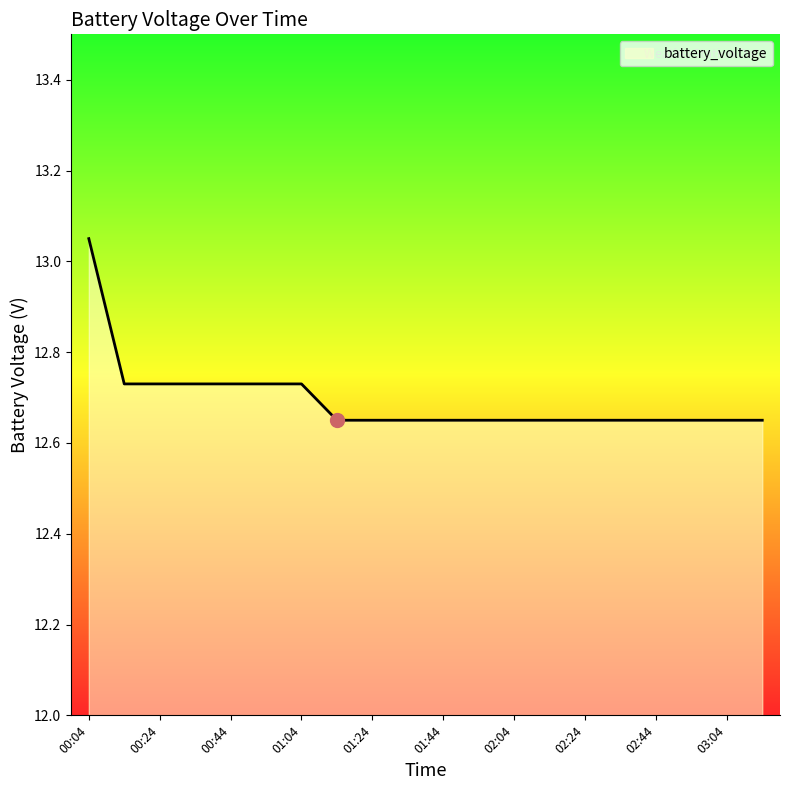

What is the difference between the maximum and minimum values?

0.4